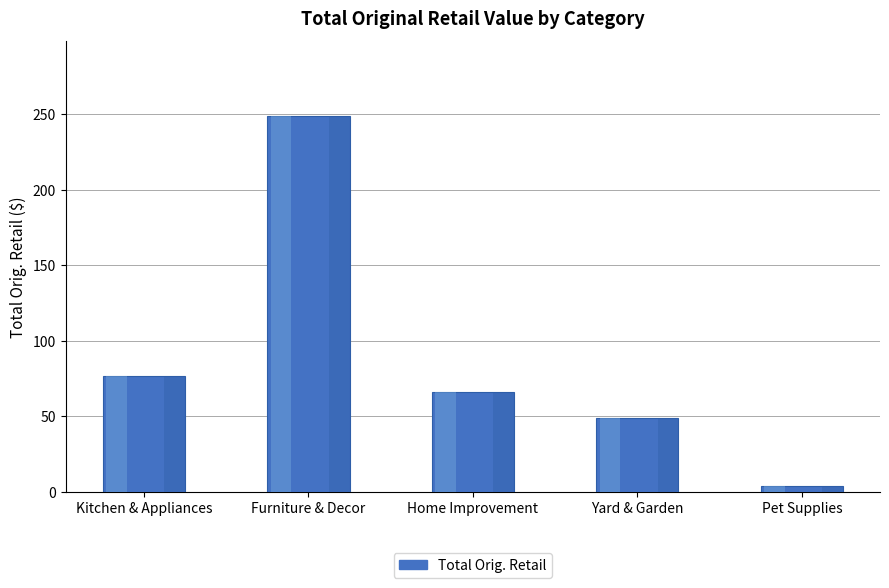

What is the label of the 1st bar from the left?

Kitchen & Appliances